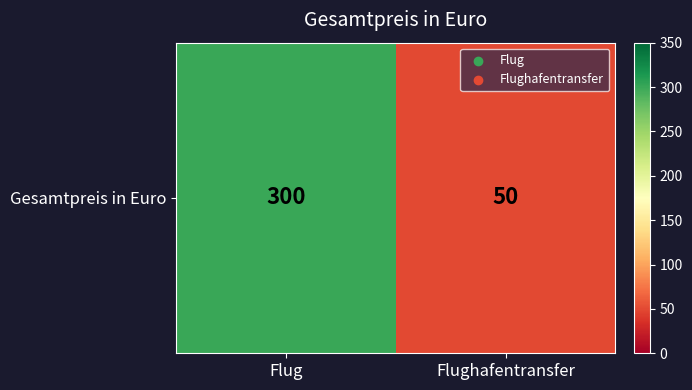

Reading left to right, transcribe all the data shown in this chart.

Flug=300	Flughafentransfer=50